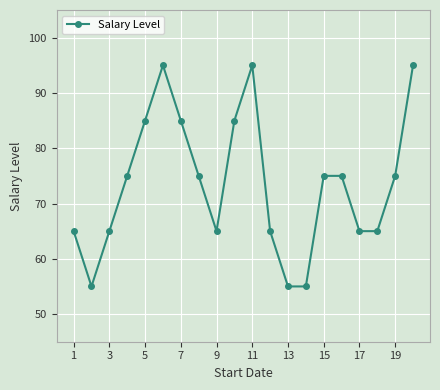

Is this an area chart (filled region under the line)?

No